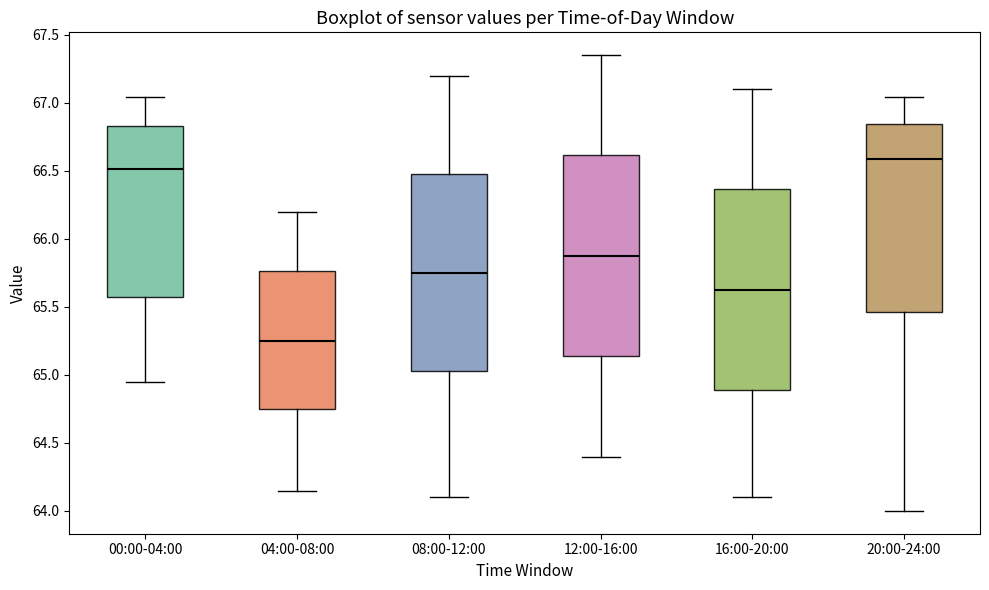

Where does the median line of the box for 08:00-12:00 sit on the y-axis? The values are not printed on the chart, so give them approximately, as read against the axis.

65.75